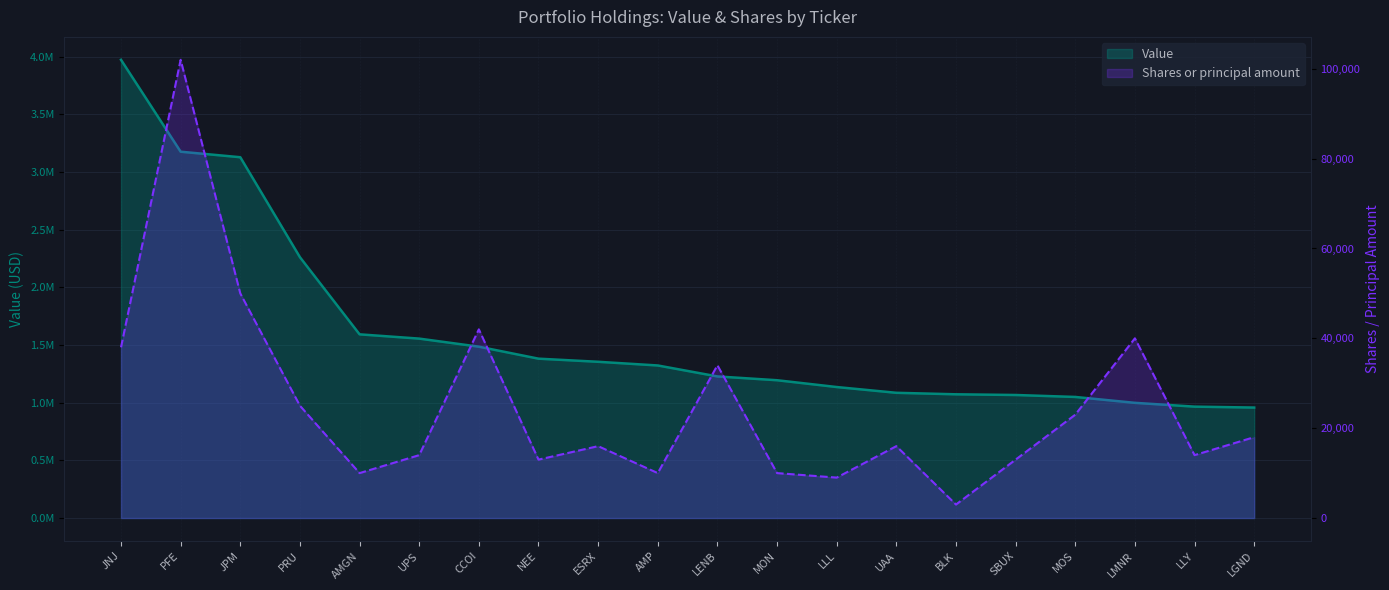

At which label does Shares or principal amount reach its peak?

PFE